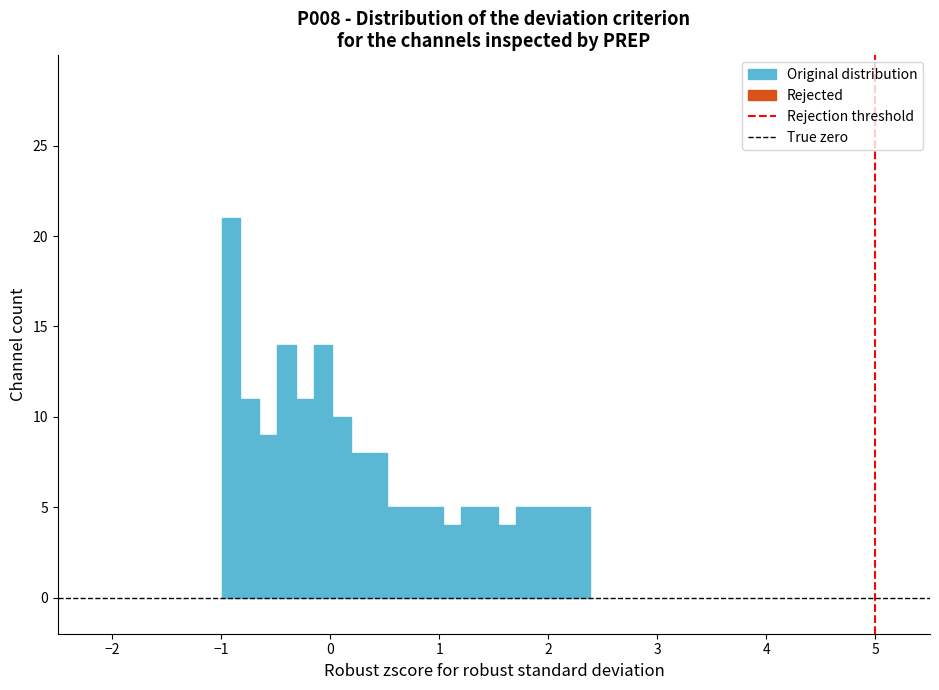

Read against the x-axis, roughly where is the centre of the tallest bar?

-0.9